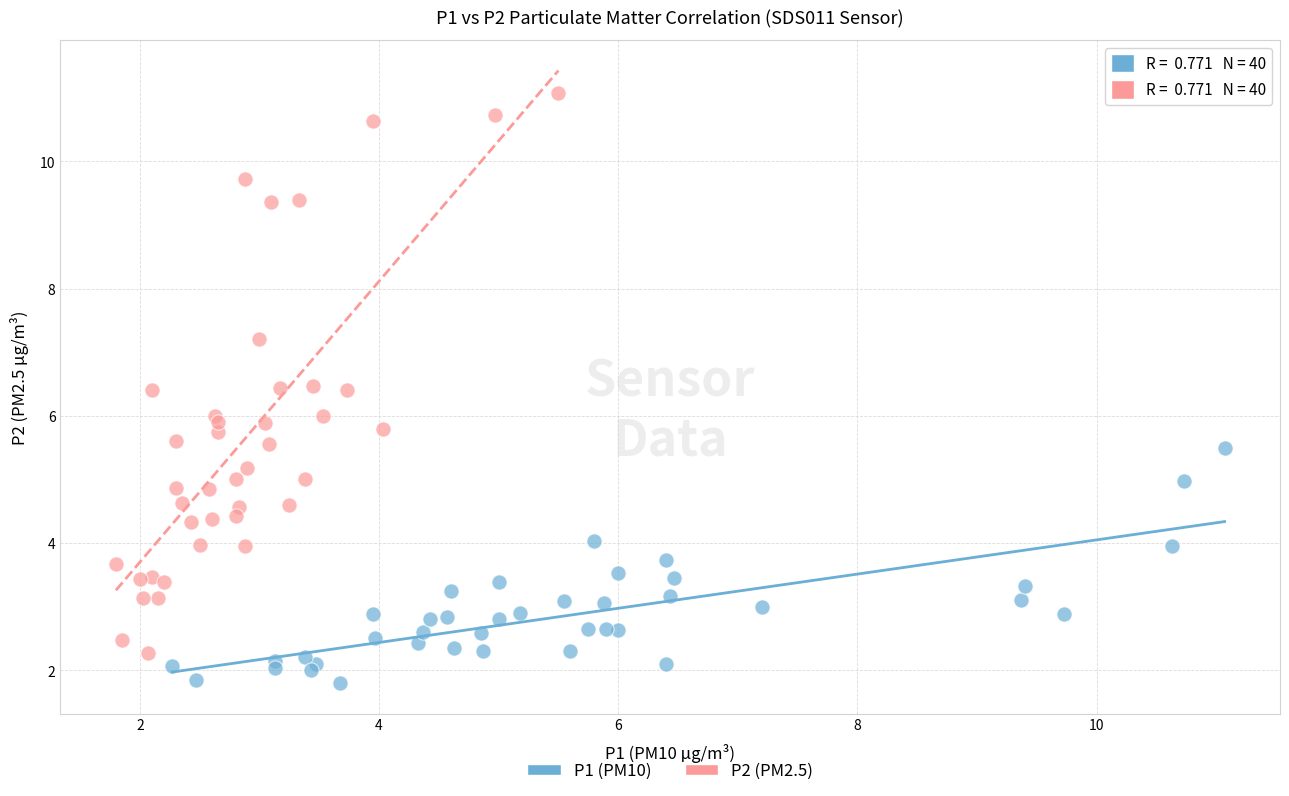

What are all the series names shown in the legend?

P1 (PM10), P2 (PM2.5)